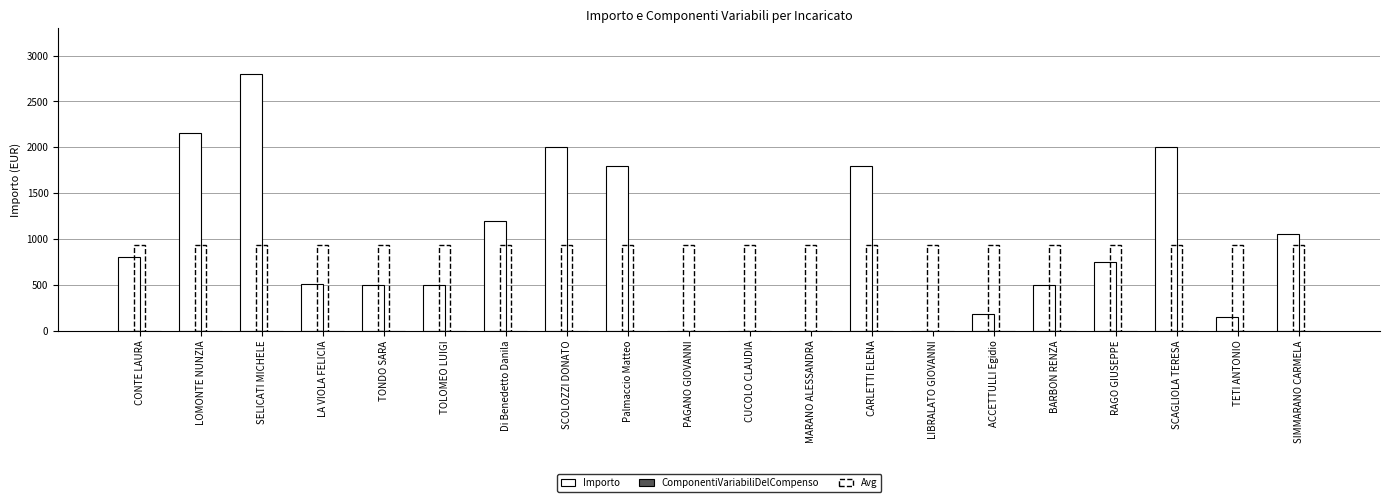

What is the sum of the Importo values at TOLOMEO LUIGI and SCOLOZZI DONATO?

2500.0